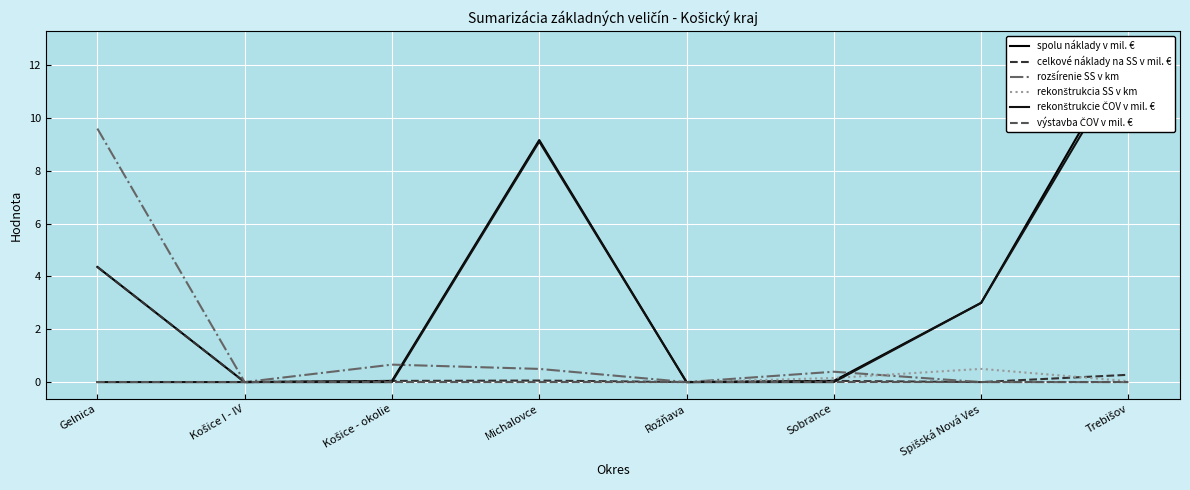

True or false: rekonštrukcie ČOV v mil. € has a value of 0.0 at Gelnica.

True